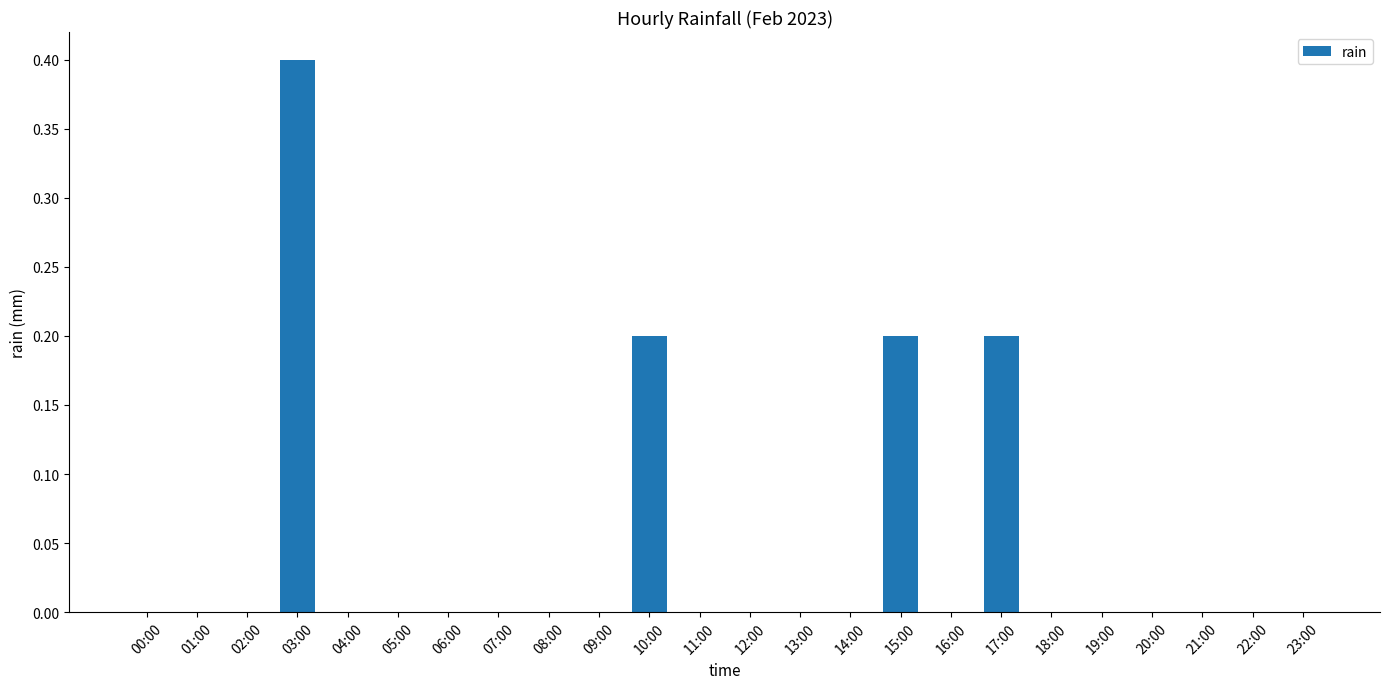

What is the greatest value displayed?

0.4